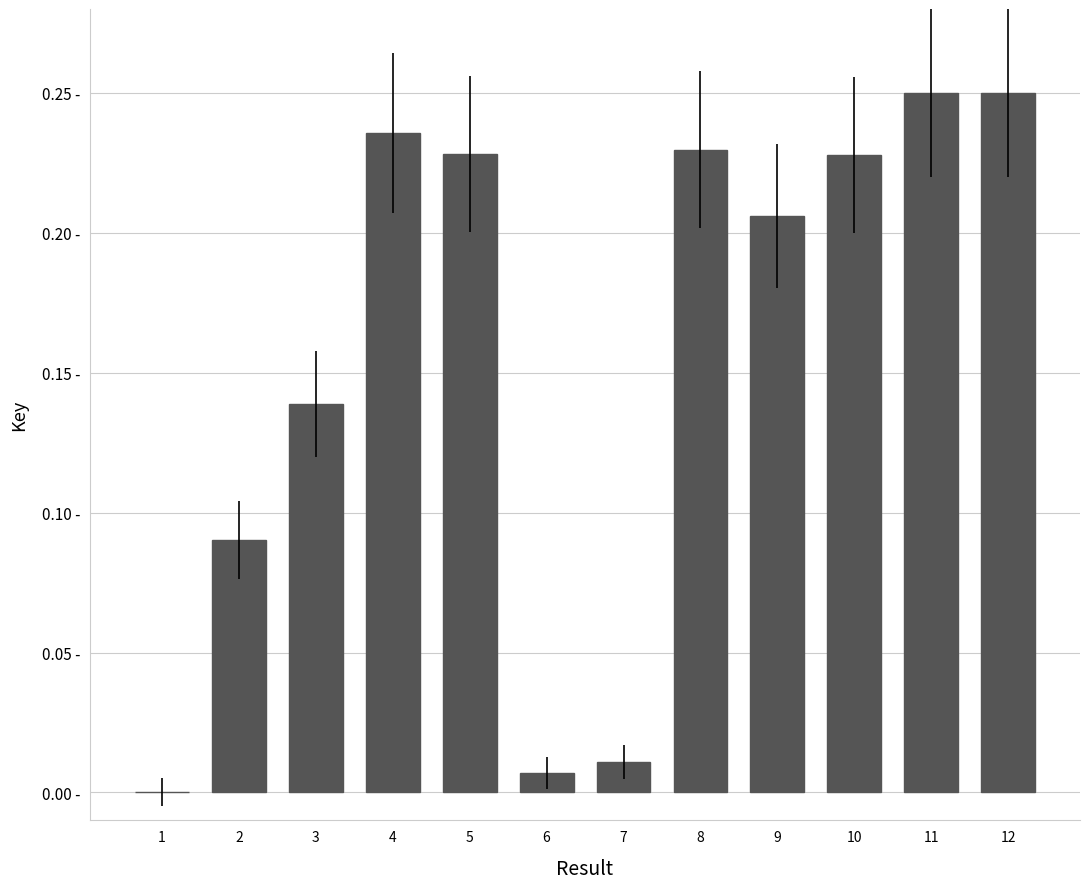

Are the bars horizontal?

No